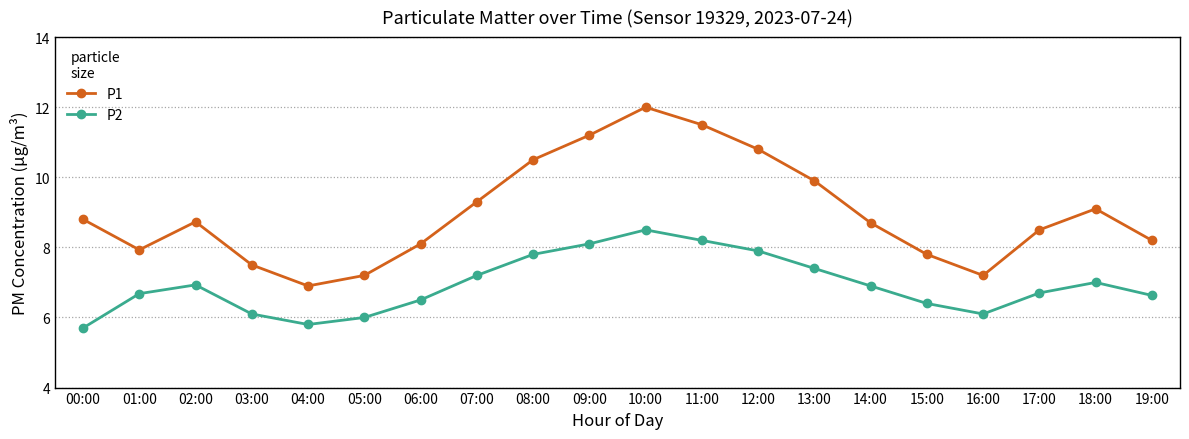

Which series has the widest spread of values?

P1